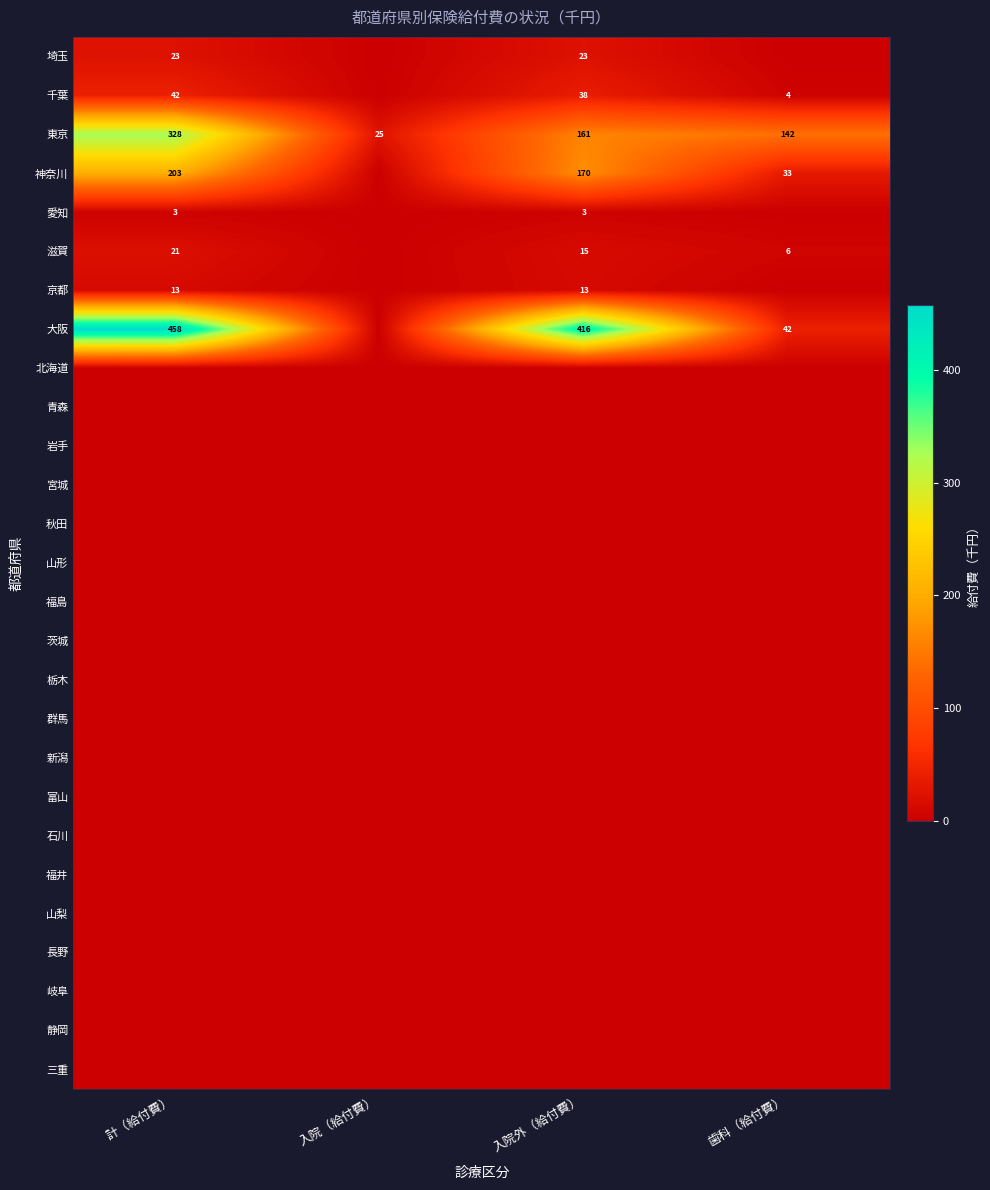

At how many categories does at least one series exceed 58?

3